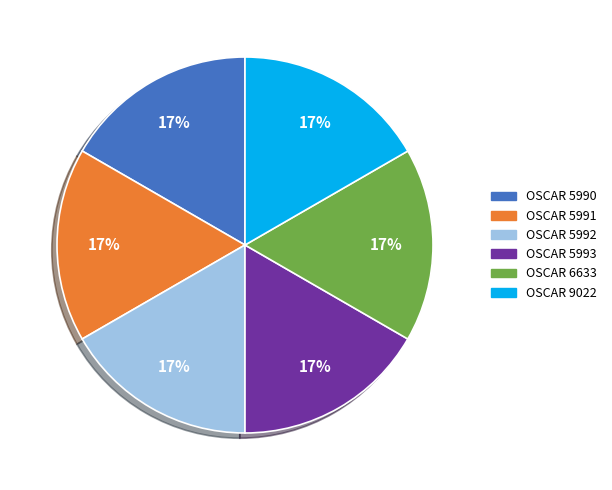

Is there any slice that represents more than half of the pie?

No